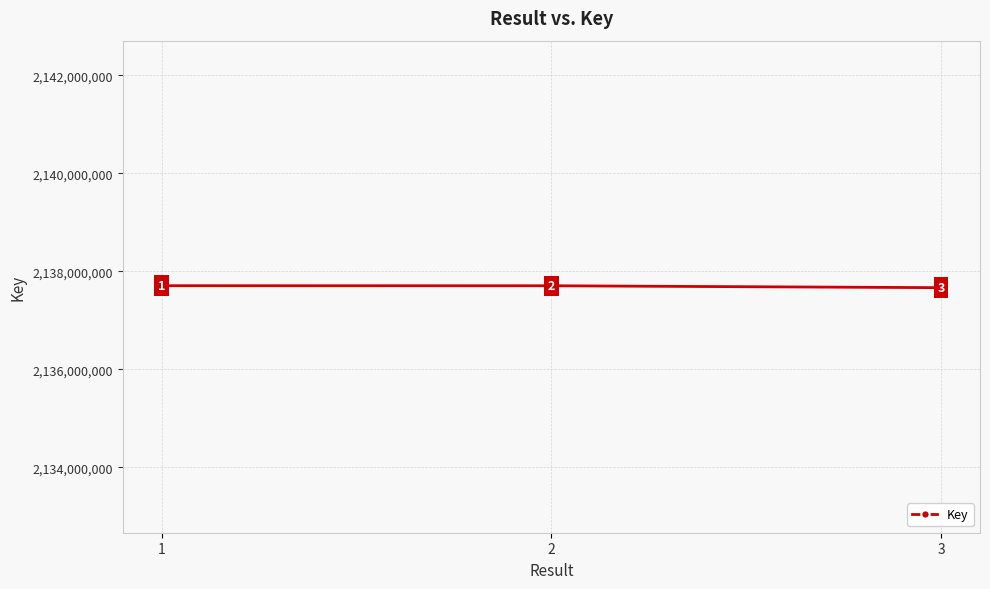

List the labels in order of value, smallest first.

3, 2, 1